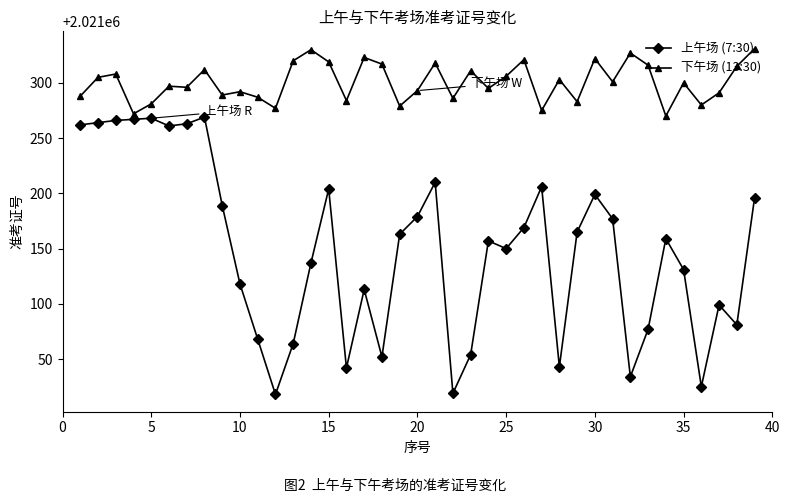

What is the difference between the second highest and minimum values in the 上午场 (7:30) series?

250